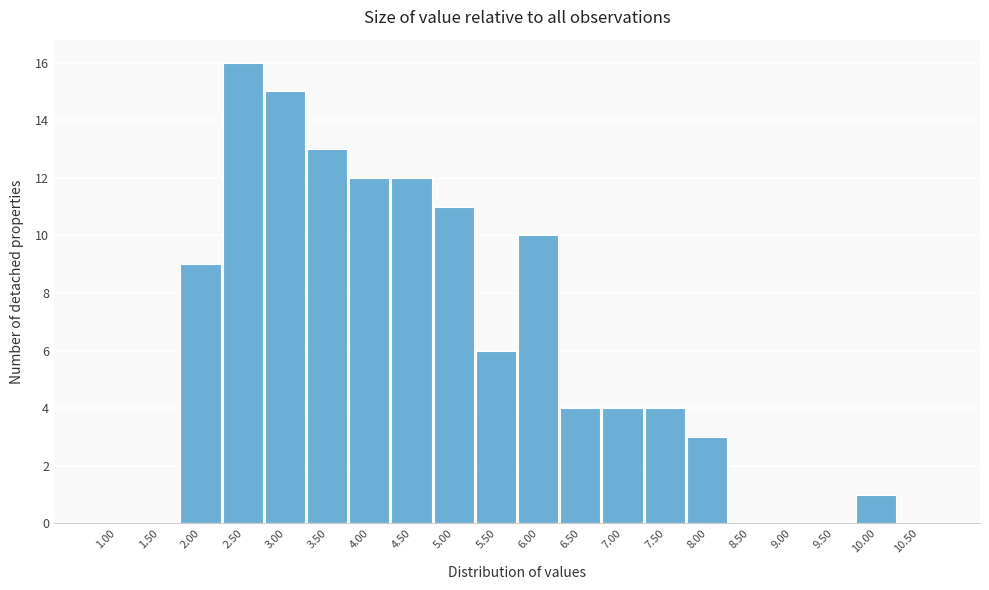

Reading right to left, what are all the values shown in this chart?

10.50=0	10.00=1	9.50=0	9.00=0	8.50=0	8.00=3	7.50=4	7.00=4	6.50=4	6.00=10	5.50=6	5.00=11	4.50=12	4.00=12	3.50=13	3.00=15	2.50=16	2.00=9	1.50=0	1.00=0